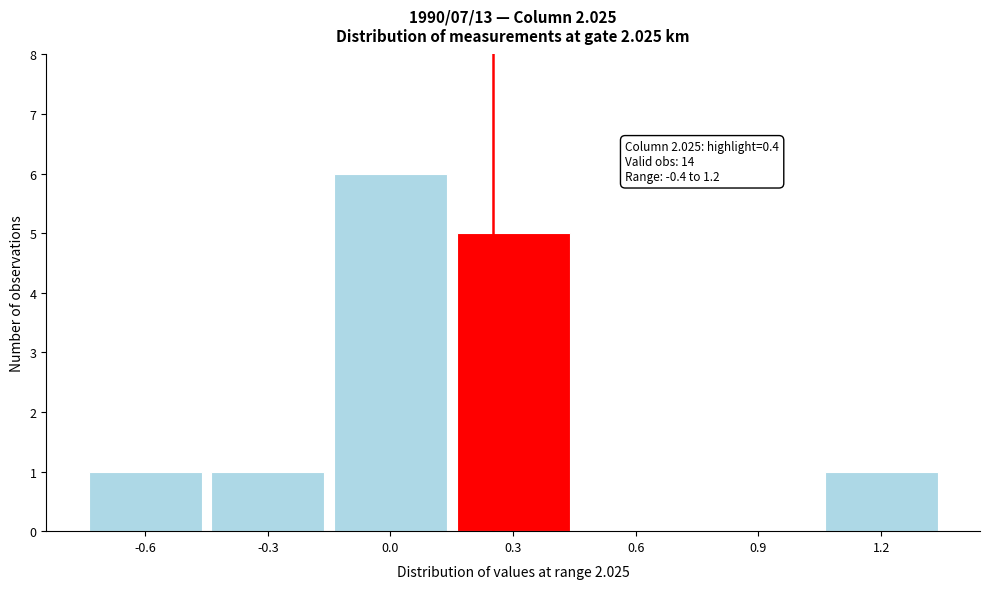

Reading right to left, what are all the values shown in this chart?

1.2=1	0.9=0	0.6=0	0.3=5	0.0=6	-0.3=1	-0.6=1